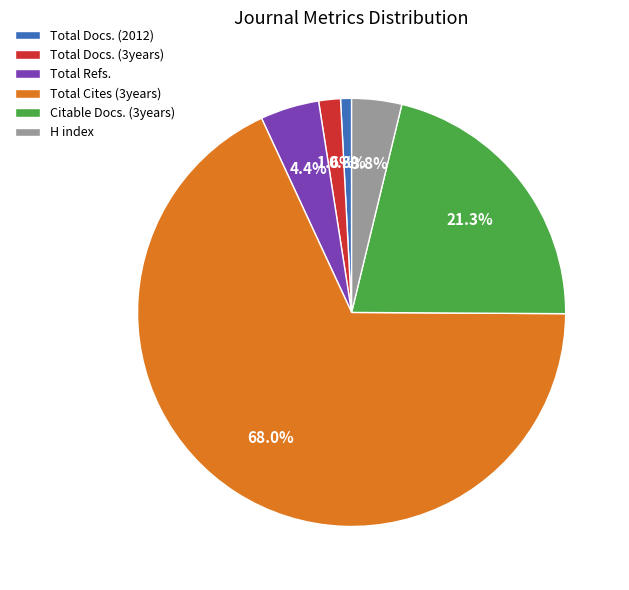

To the nearest percent, what is the average slice percentage?

17%